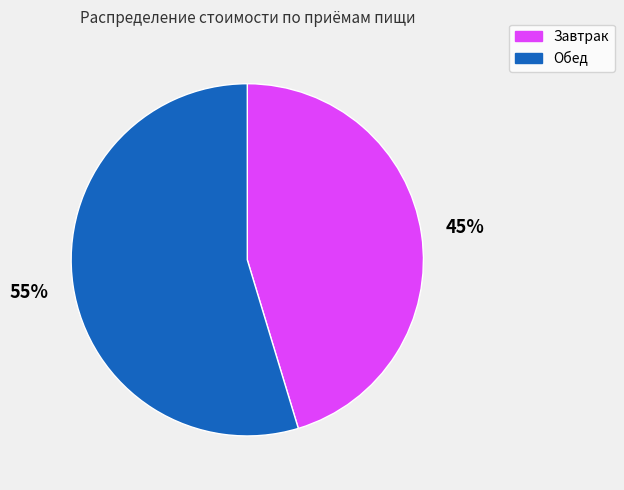

Approximately how many times larger is the value at Обед compared to Завтрак?

1.2